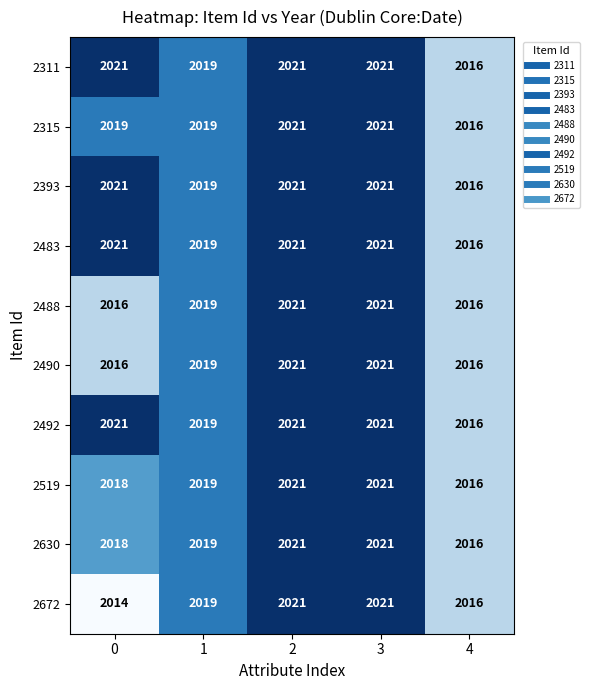

How many 2490 values are between 2016 and 2021?

5